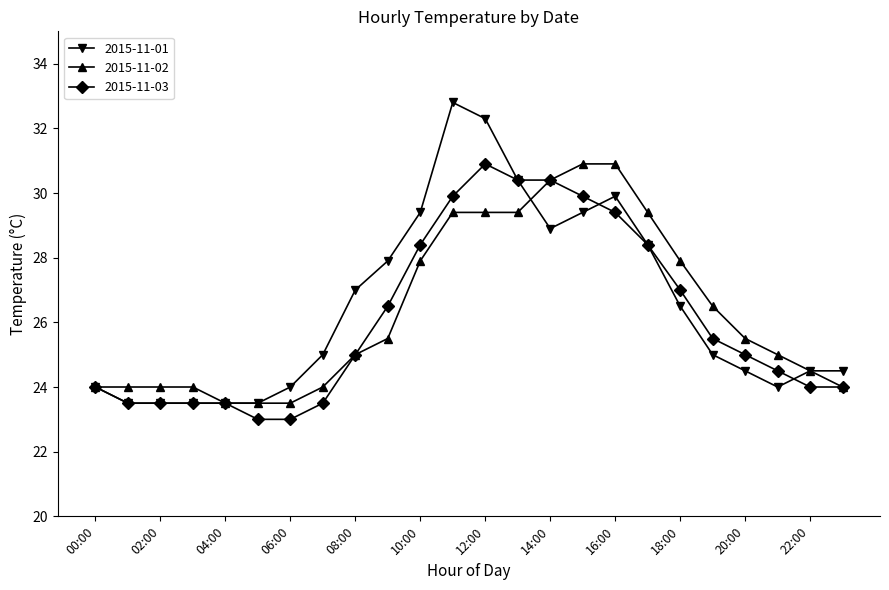

What is the sum of all 2015-11-01 values?

635.9